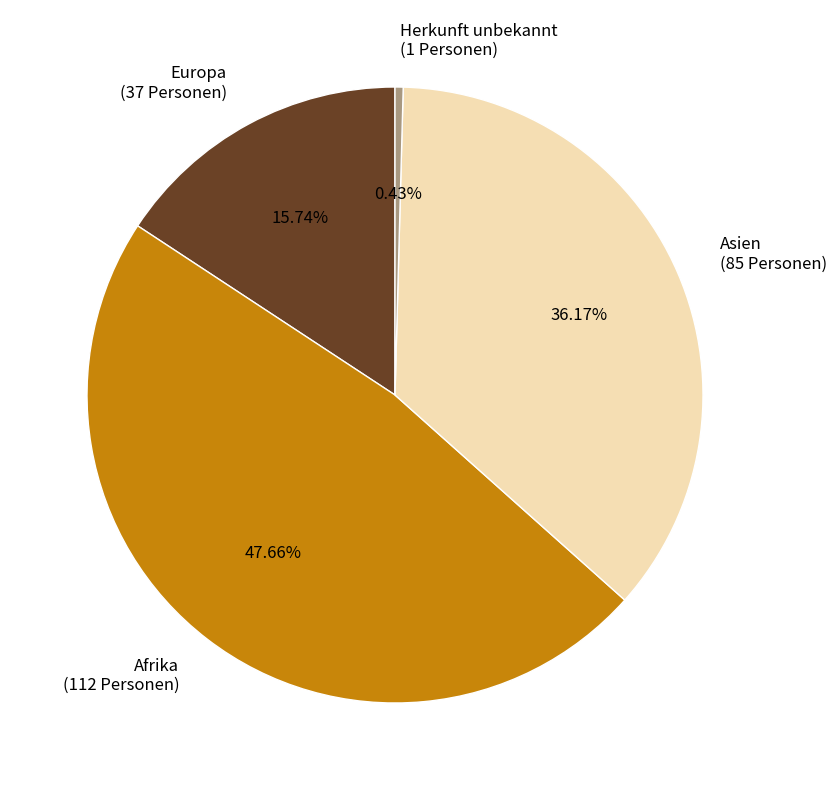

What is the ratio of the value at Afrika to the value at Herkunft unbekannt?

112.0